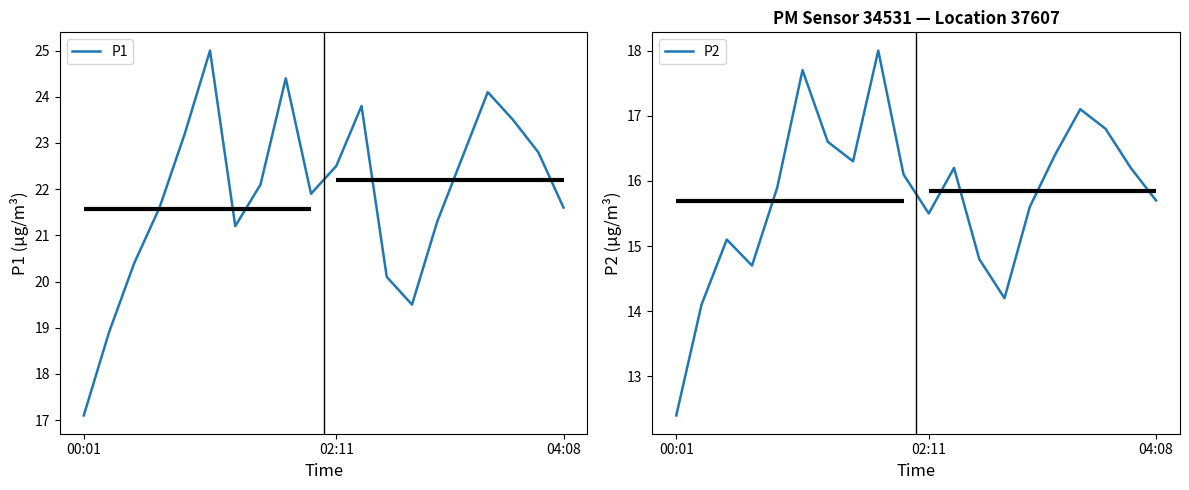

What is the total value across all series at 7?

38.4